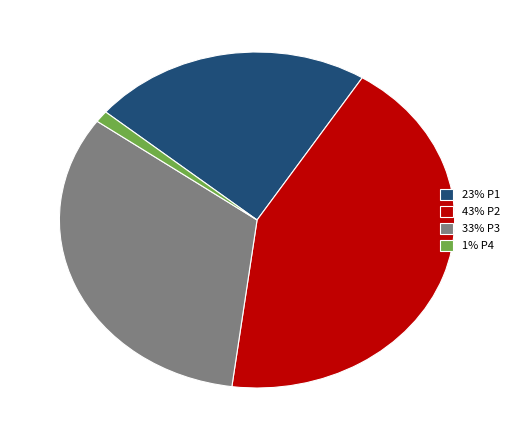

Is it true that 33% P3 is 19% of the pie?

False